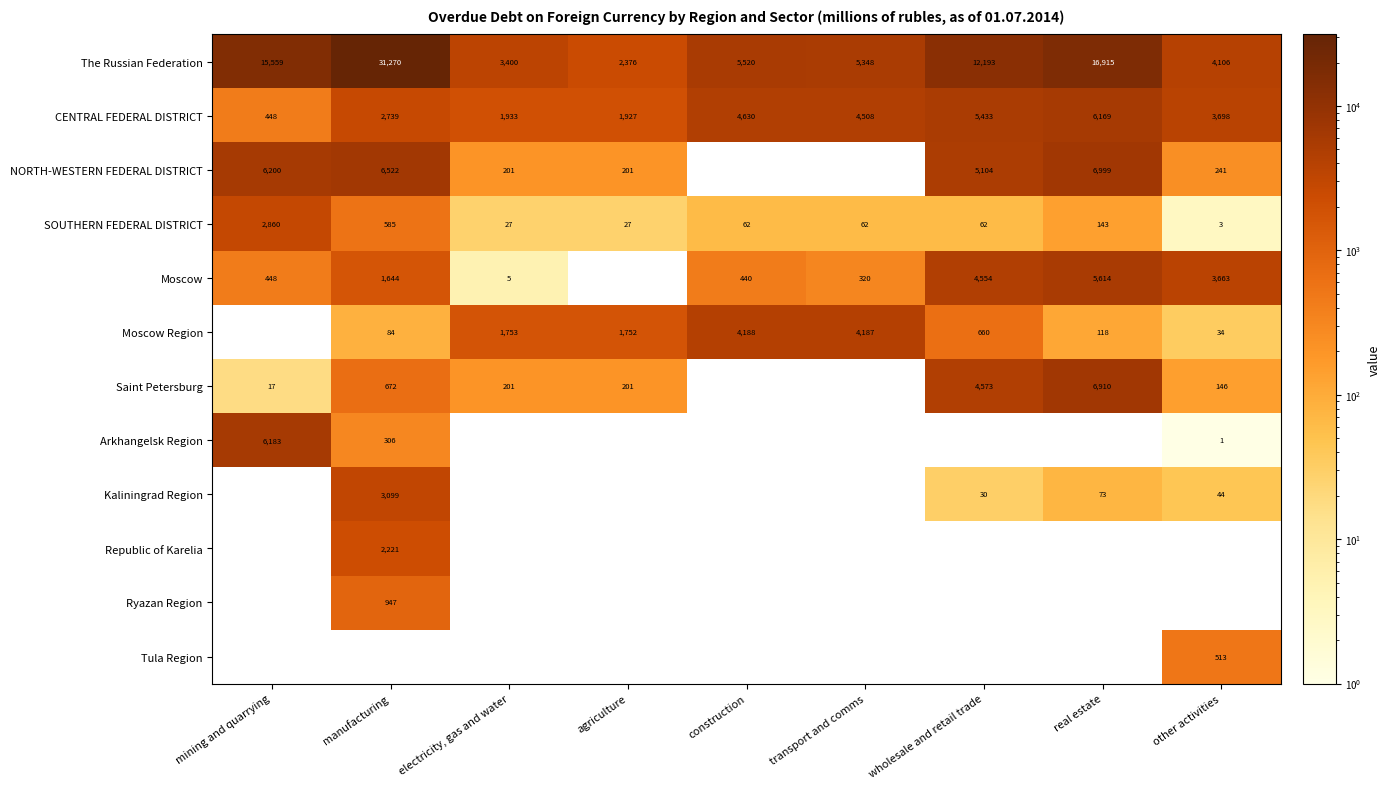

At how many categories does at least one series exceed 18593?

1